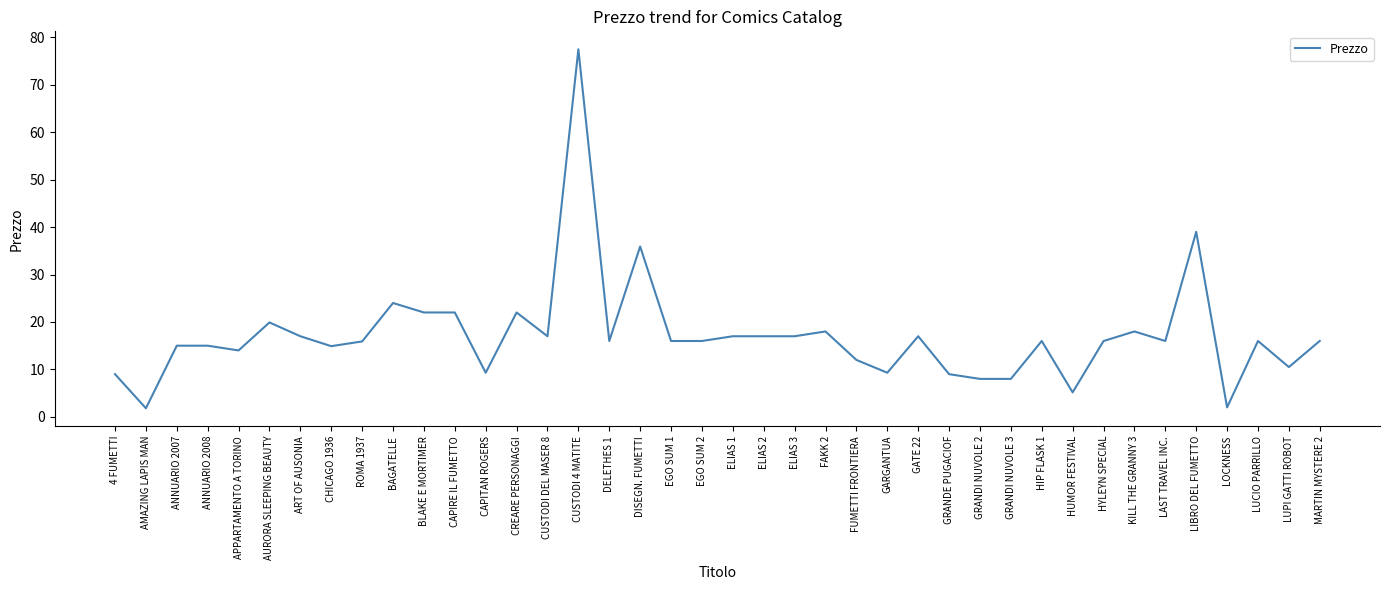

What position from the left is LUPI GATTI ROBOT?

39